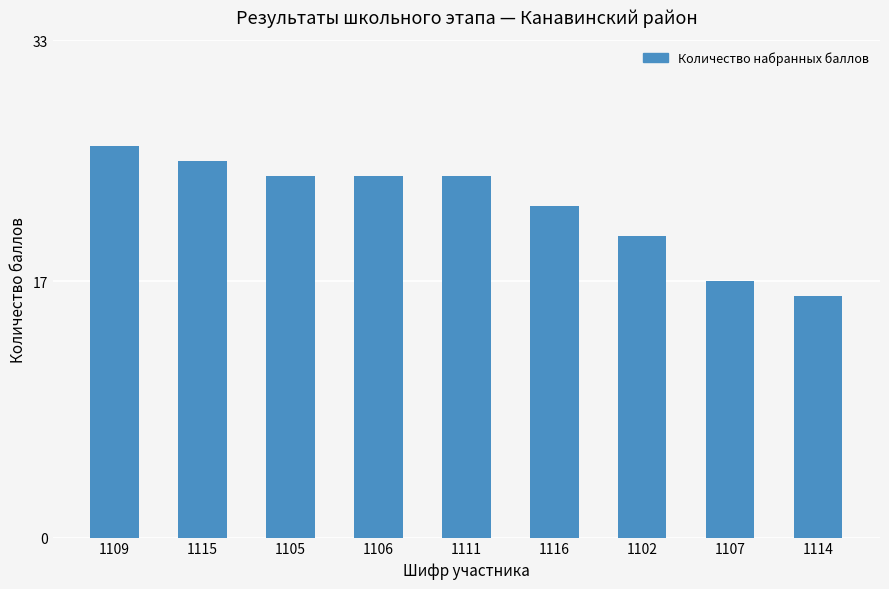

Reading left to right, list all the values displayed in this chart.

1109=26	1115=25	1105=24	1106=24	1111=24	1116=22	1102=20	1107=17	1114=16